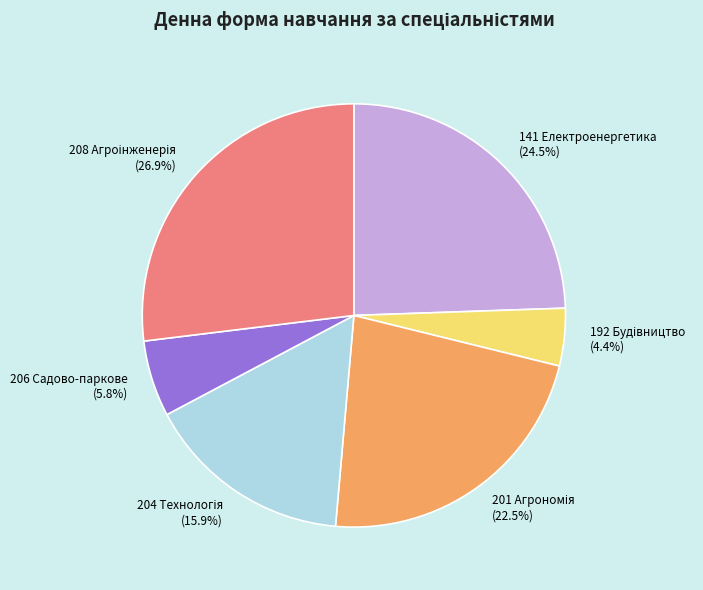

What percentage is the 204 slice, to the nearest percent?

16%